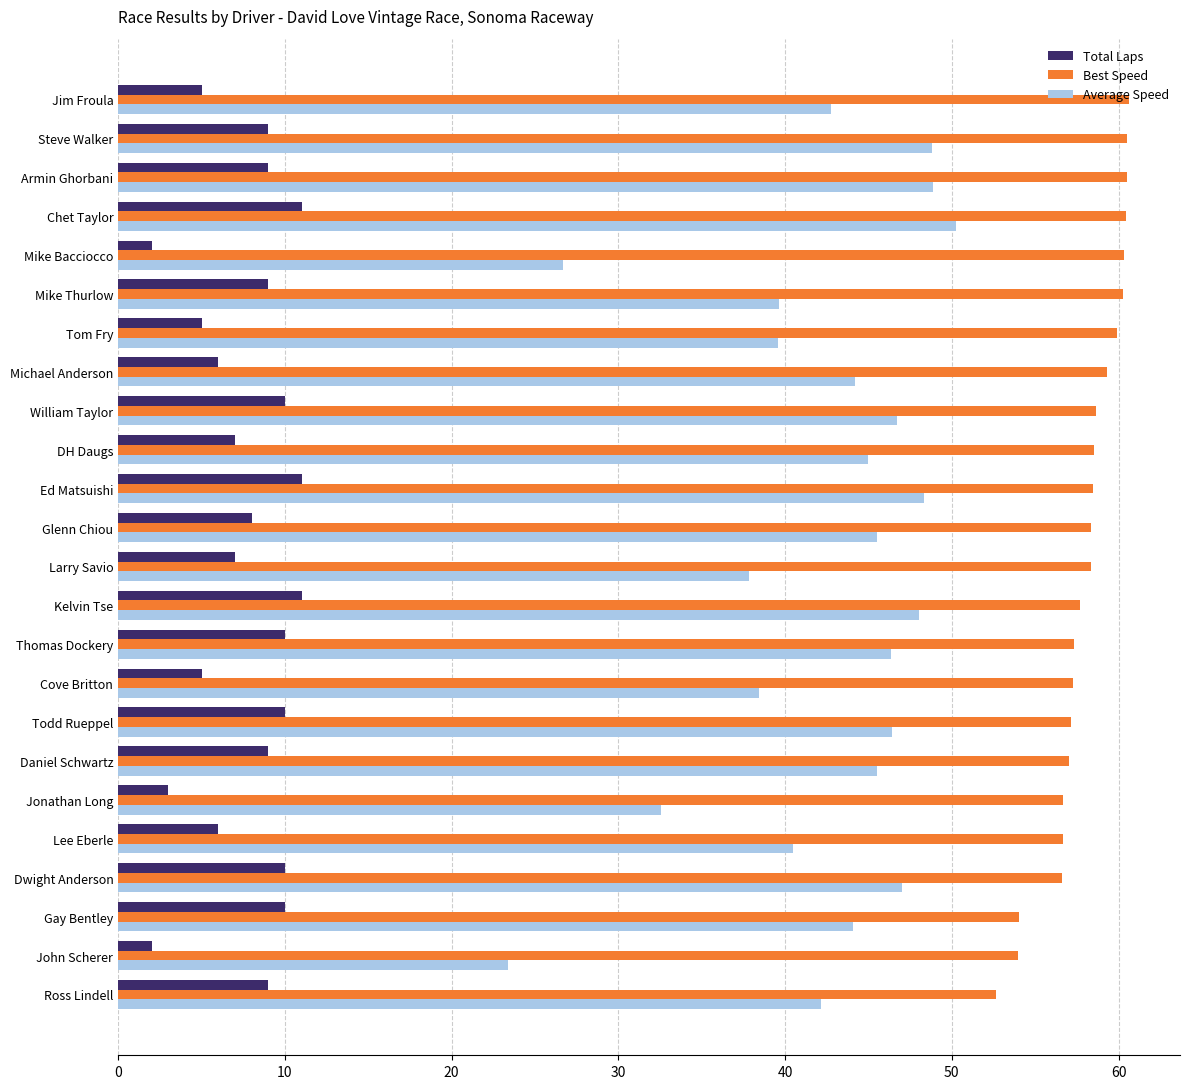

What is the difference between the maximum and minimum values in the Best Speed series?

8.0